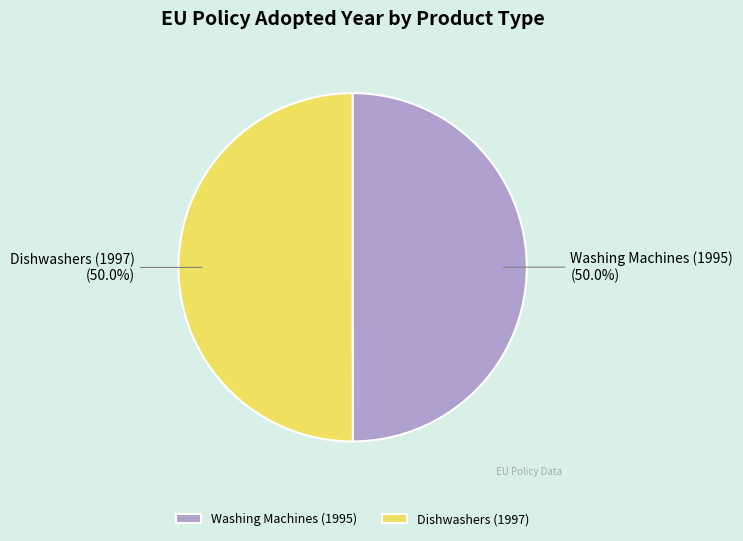

What is the ratio of the value at Dishwashers (1997) to the value at Washing Machines (1995)?

1.0